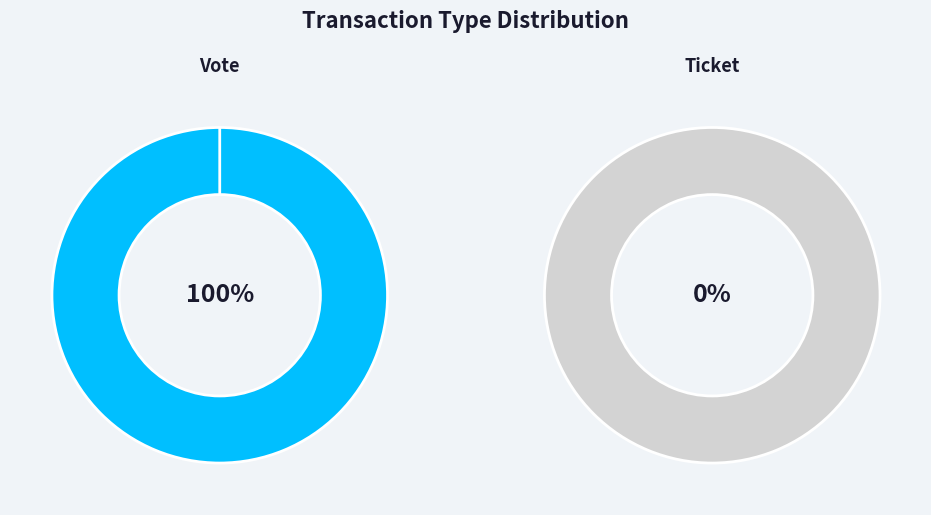

Count the number of slices in the pie.

2